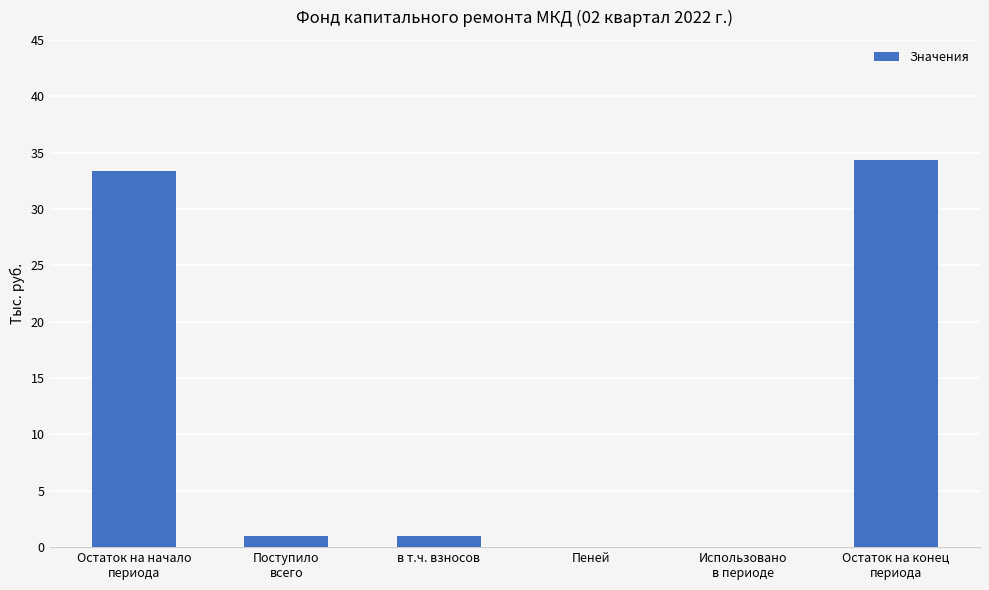

How many series are shown in this chart?

1